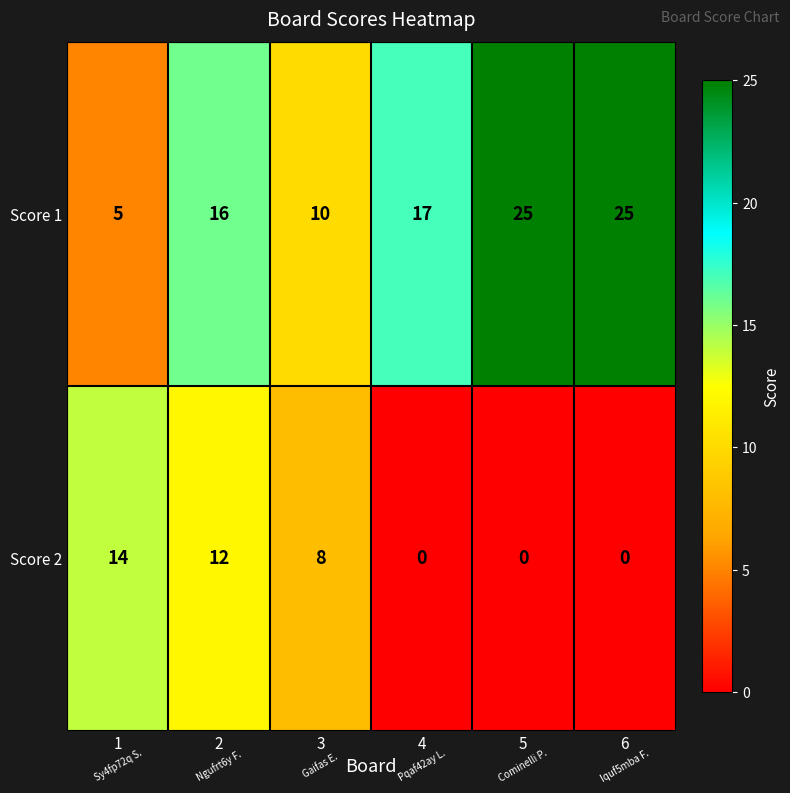

Read the Score 1 value at 1, to the nearest 5.

5